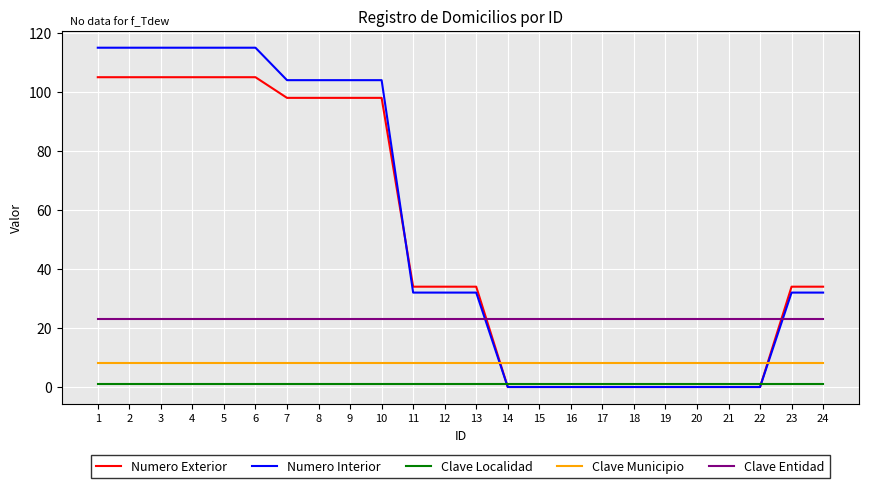

What is the highest value of the Numero Interior series?

115